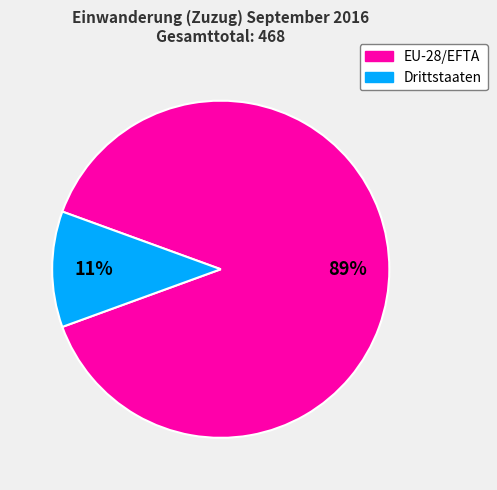

Is there any slice that represents more than half of the pie?

Yes